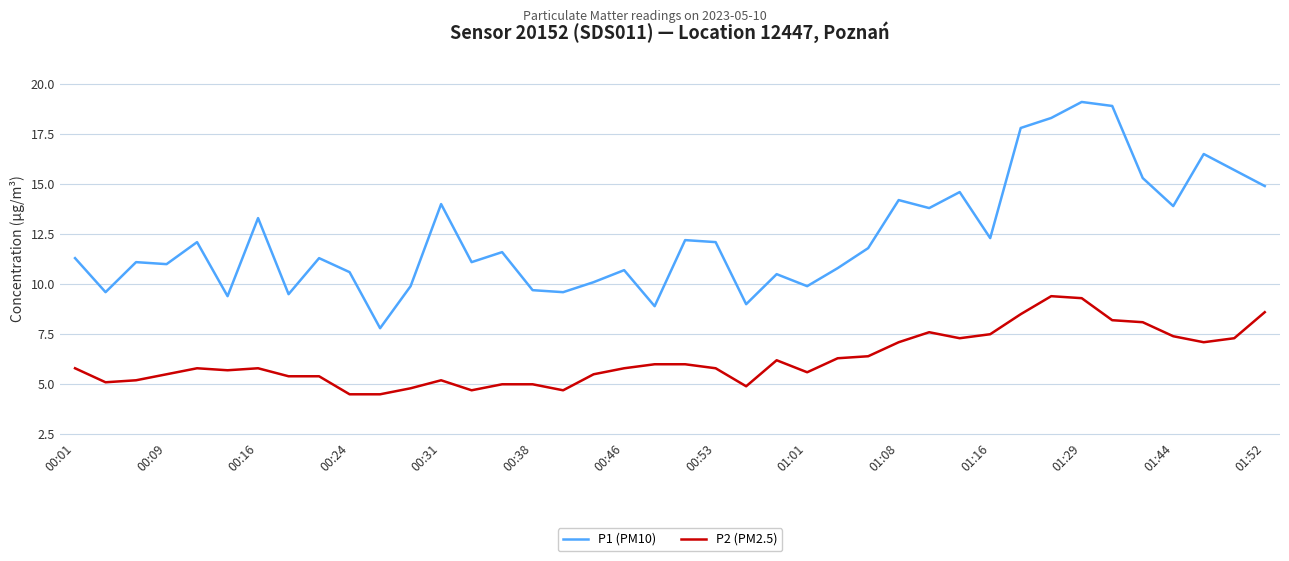

What is the minimum value for P1 (PM10)?

7.8